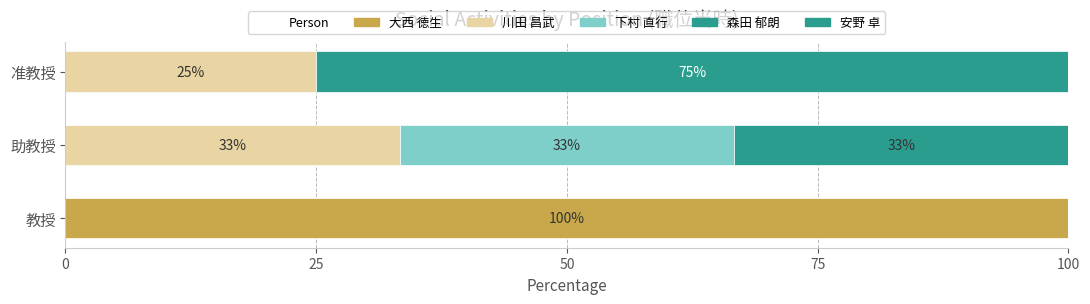

How many distinct data groups are displayed?

5